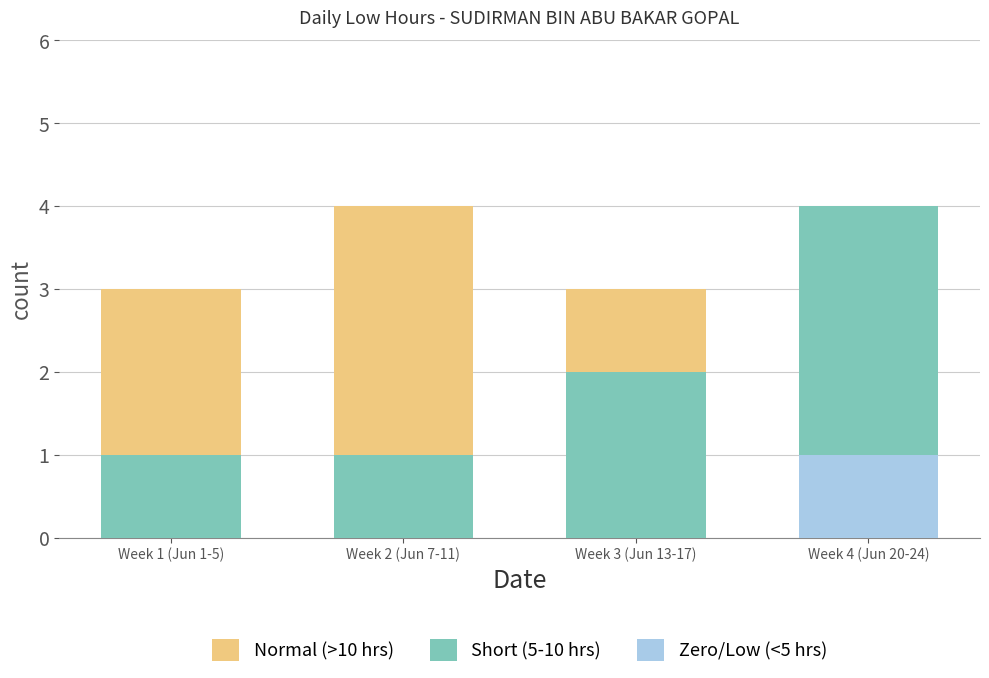

What is the greatest value displayed?

4